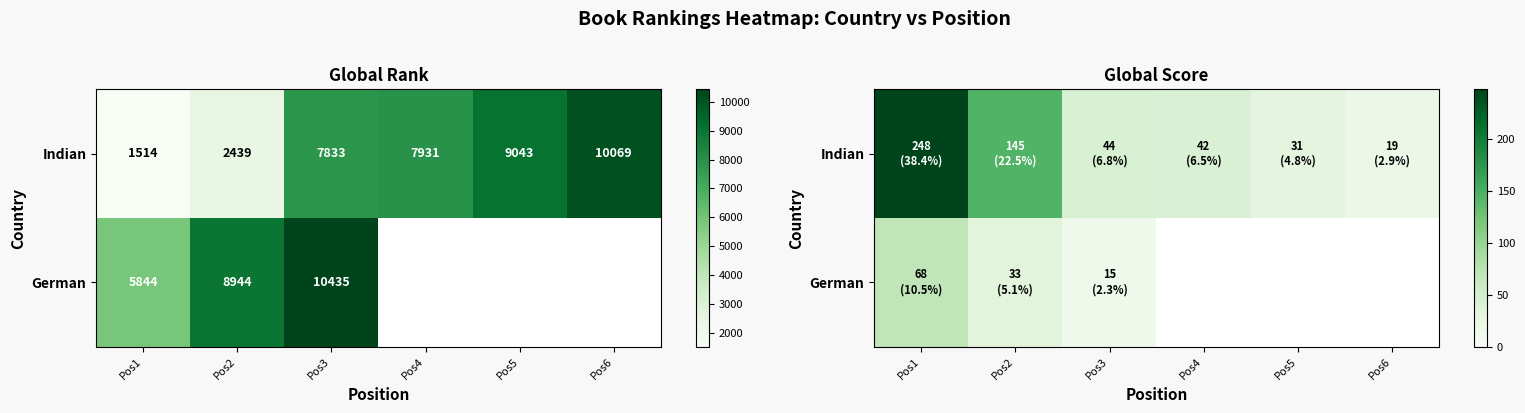

How many distinct data groups are displayed?

2